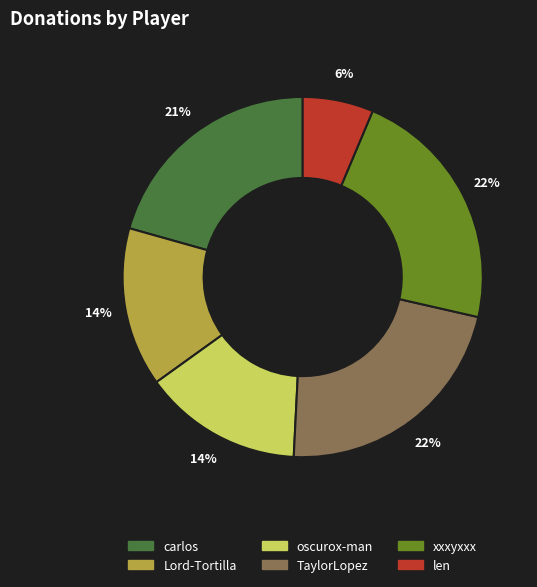

Does any single category account for the majority?

No